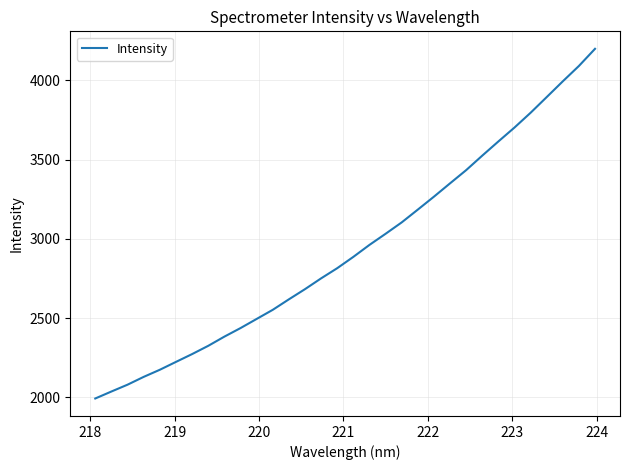

What is the smallest value displayed?

1991.8